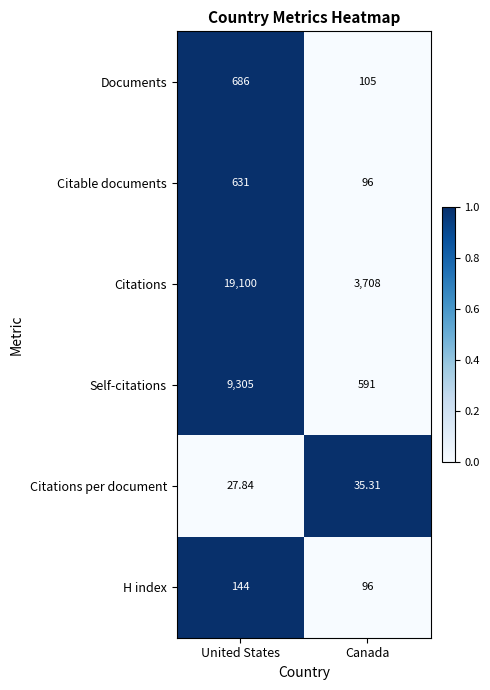

Rank the series by their maximum value, from lowest to highest.

Citations per document, H index, Citable documents, Documents, Self-citations, Citations